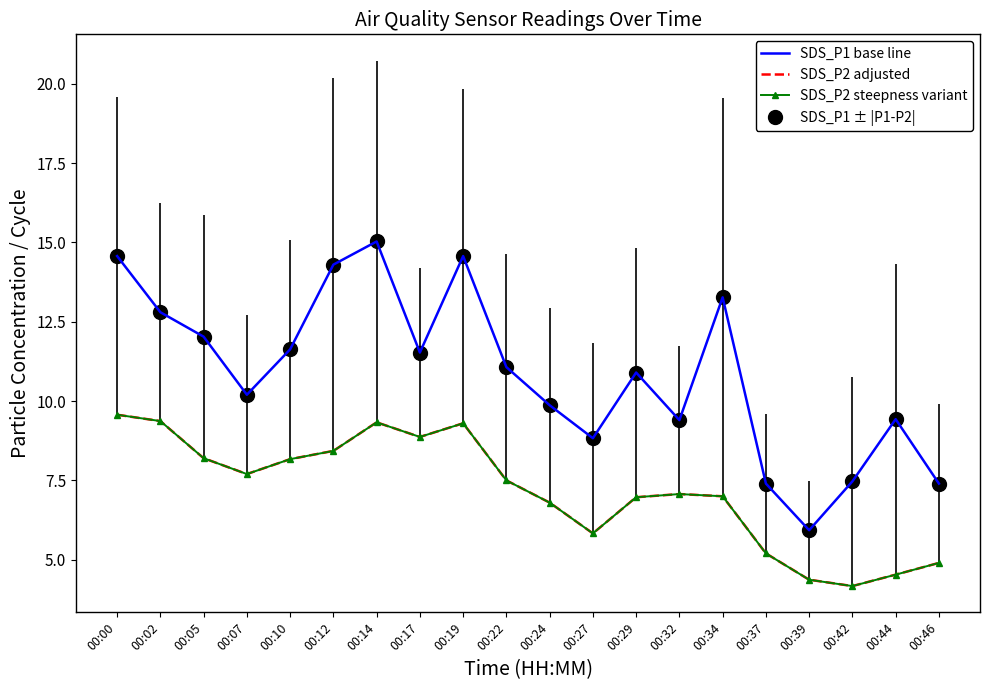

Which category has the highest value in the SDS_P2 adjusted series?

00:00